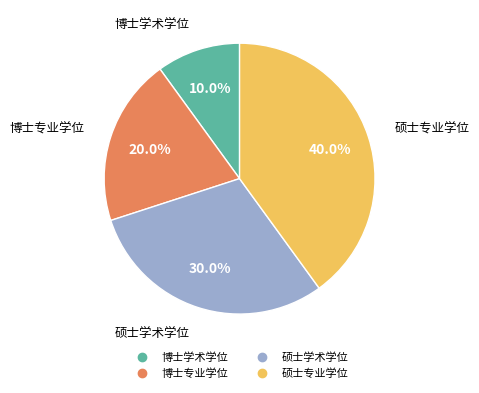

Between 硕士专业学位 and 博士学术学位, which is larger?

硕士专业学位